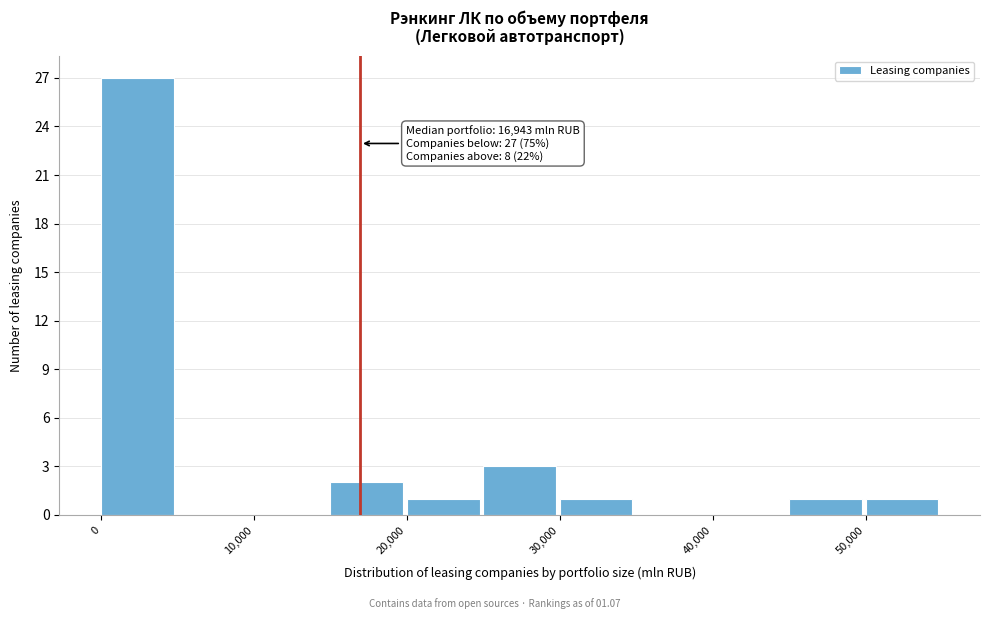

Which range on the x-axis has the tallest bar?

0 to 5000